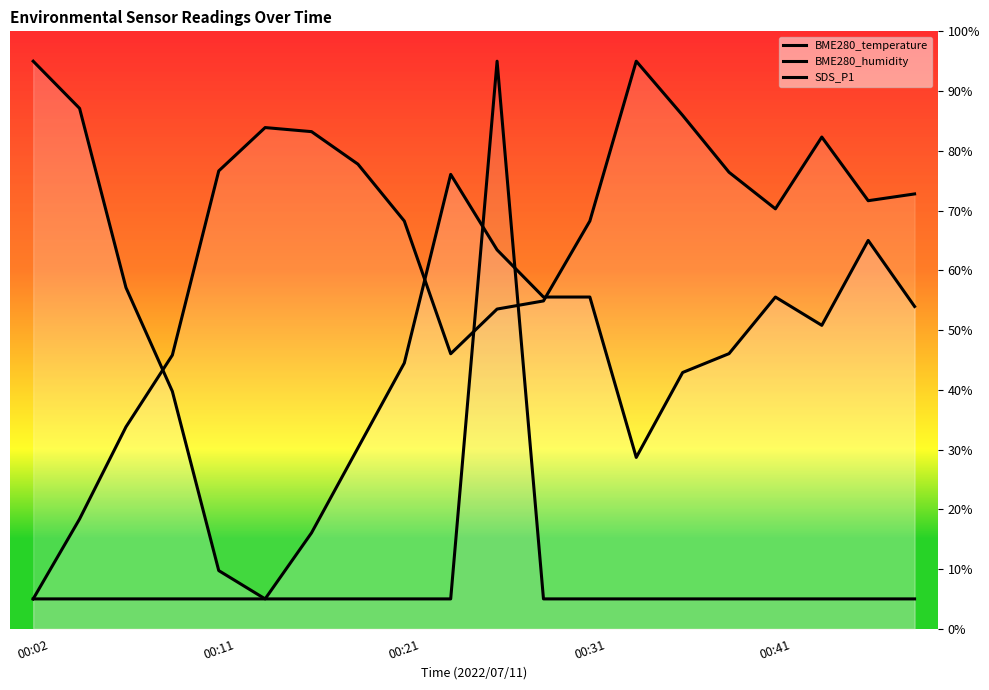

Is the value of SDS_P1 at 00:02 greater than the value of BME280_humidity at 13?

No